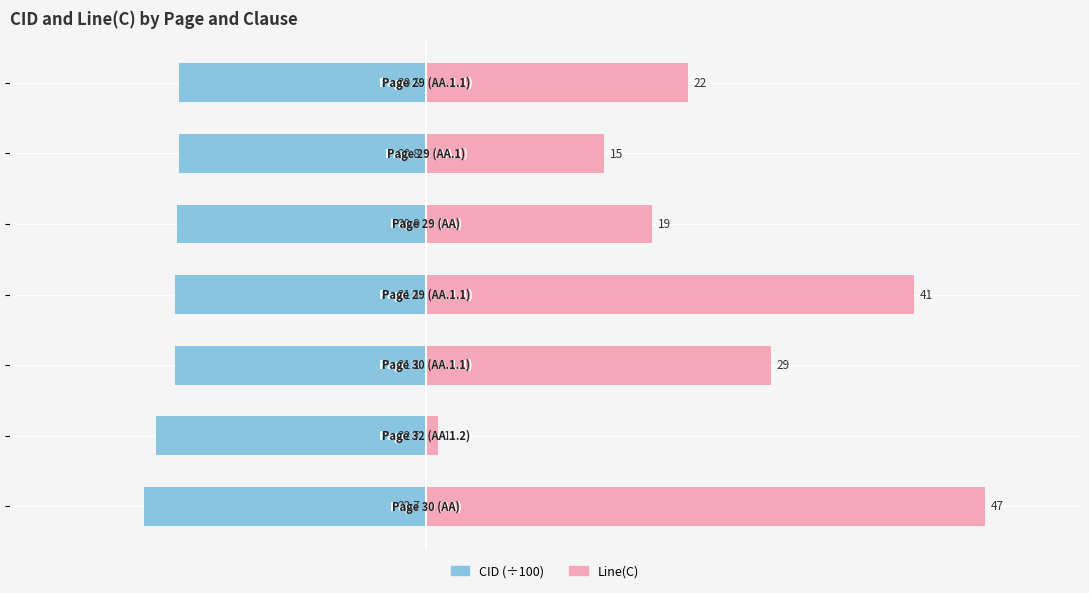

How many data points does each series have?

7